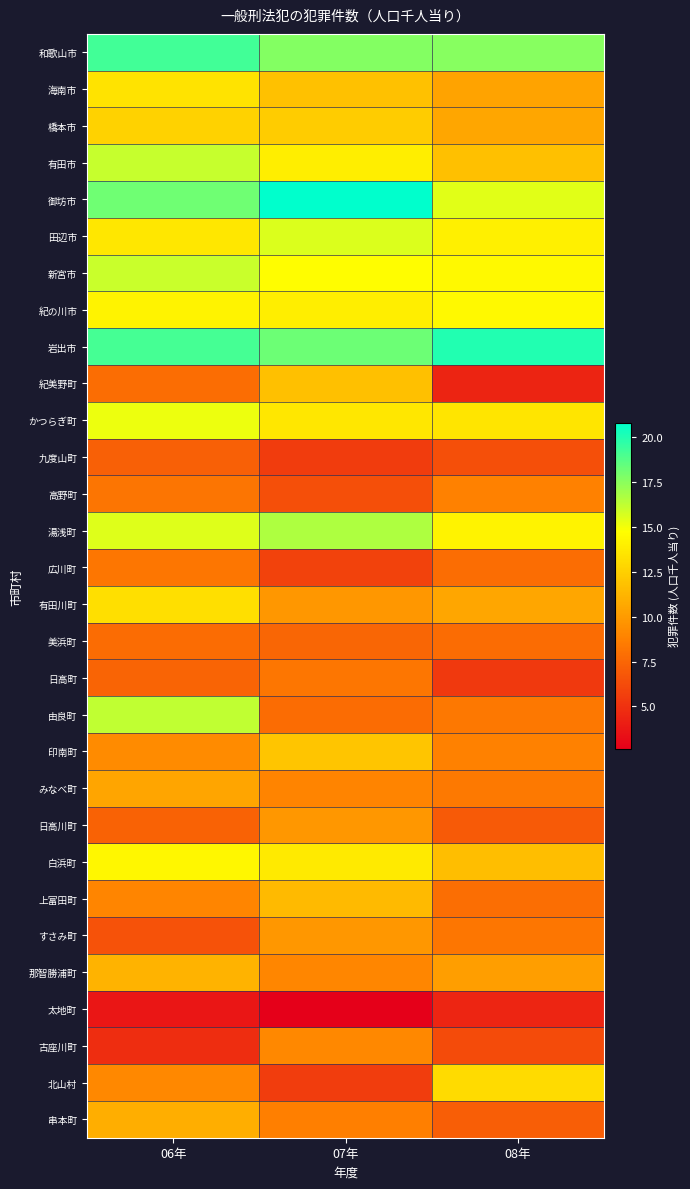

Rank the series at 08年 from lowest to highest value.

紀美野町, 太地町, 日高町, 古座川町, 九度山町, 日高川町, 串本町, 美浜町, 広川町, 上富田町, すさみ町, 由良町, みなべ町, 印南町, 高野町, 那智勝浦町, 海南市, 橋本市, 有田川町, 白浜町, 有田市, 北山村, かつらぎ町, 田辺市, 湯浅町, 新宮市, 紀の川市, 御坊市, 和歌山市, 岩出市